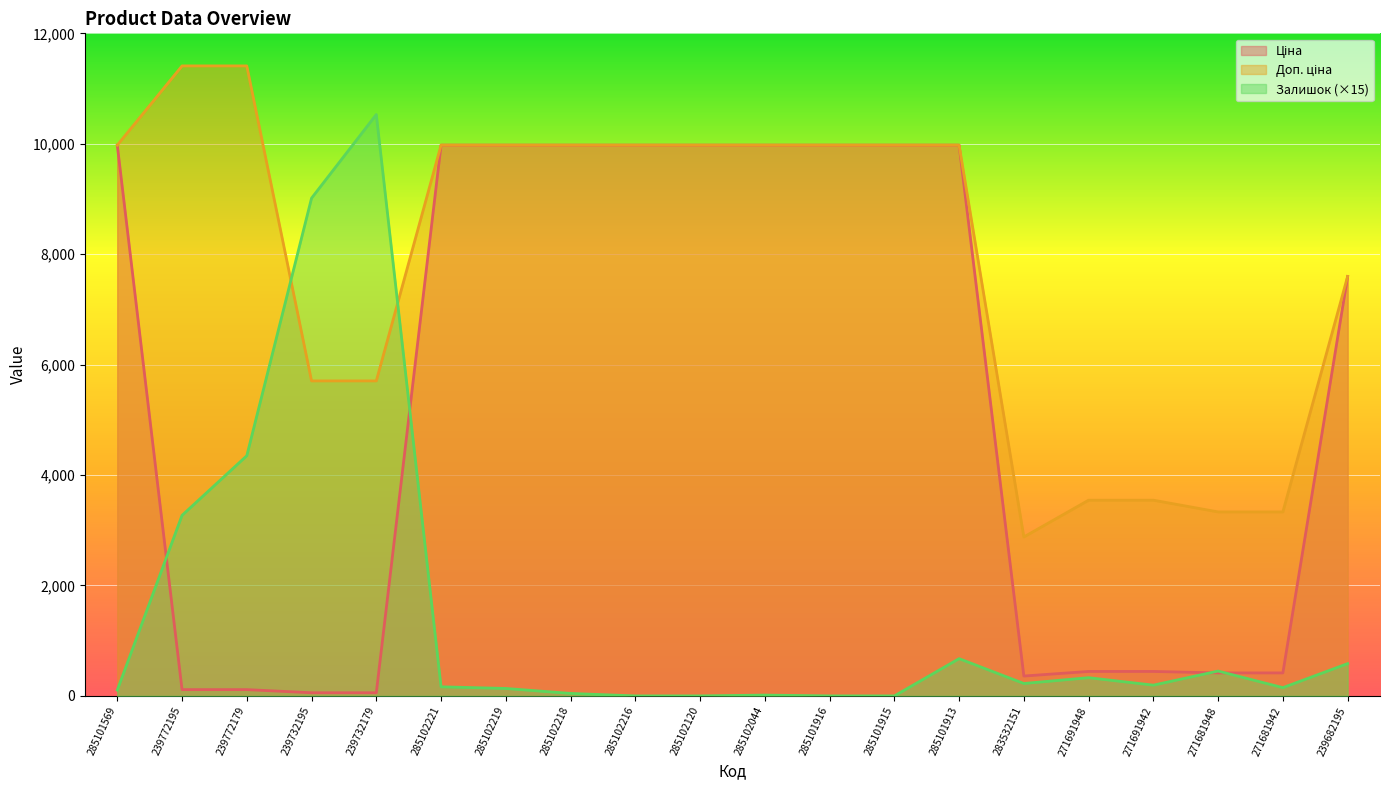

True or false: Ціна and Доп. ціна cross at least once.

False